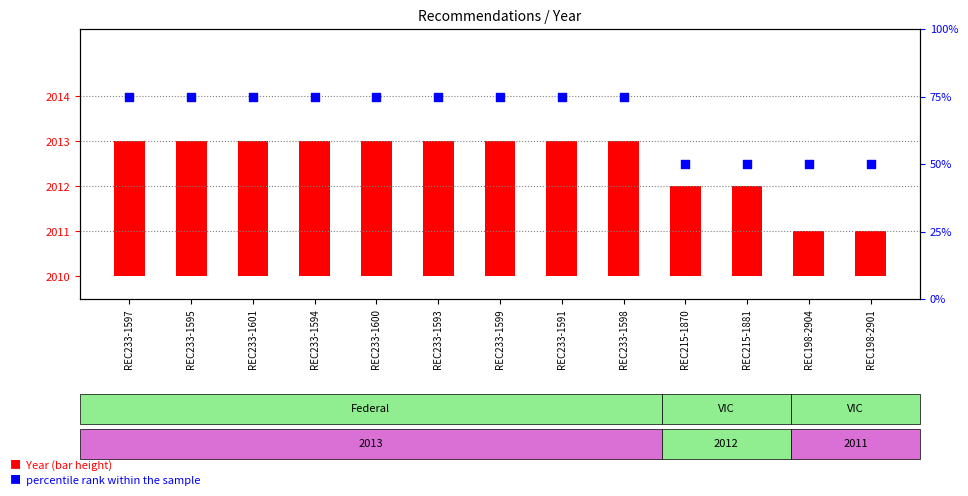

Is the value of percentile rank within the sample at REC233-1591 greater than the value of Year at REC198-2901?

Yes